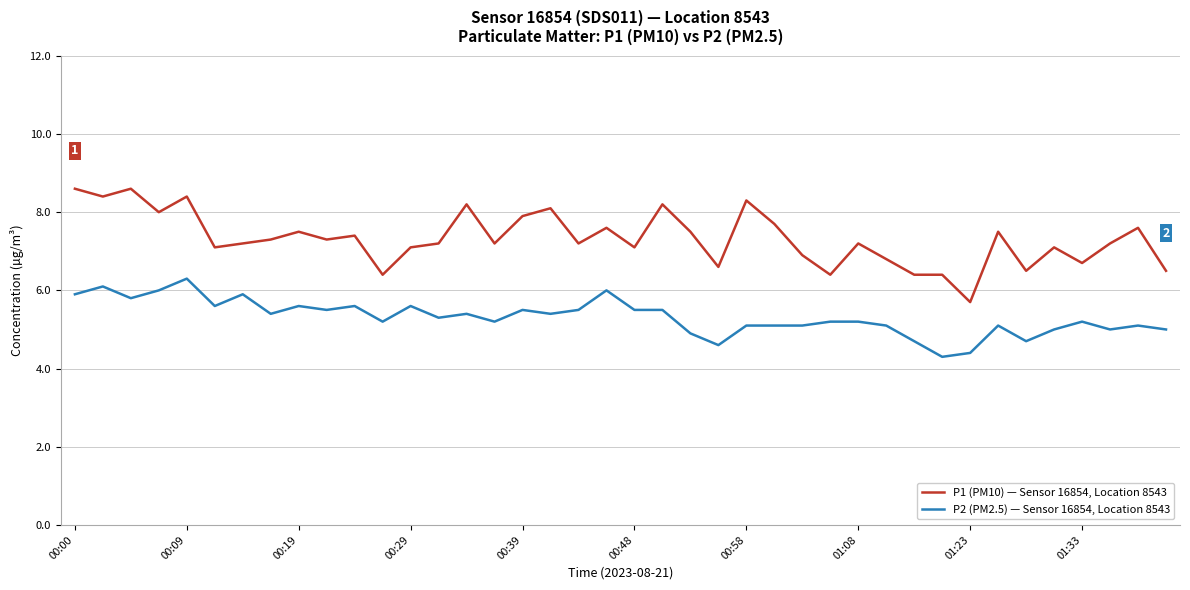

Which series has the widest spread of values?

P1 (PM10) — Sensor 16854, Location 8543